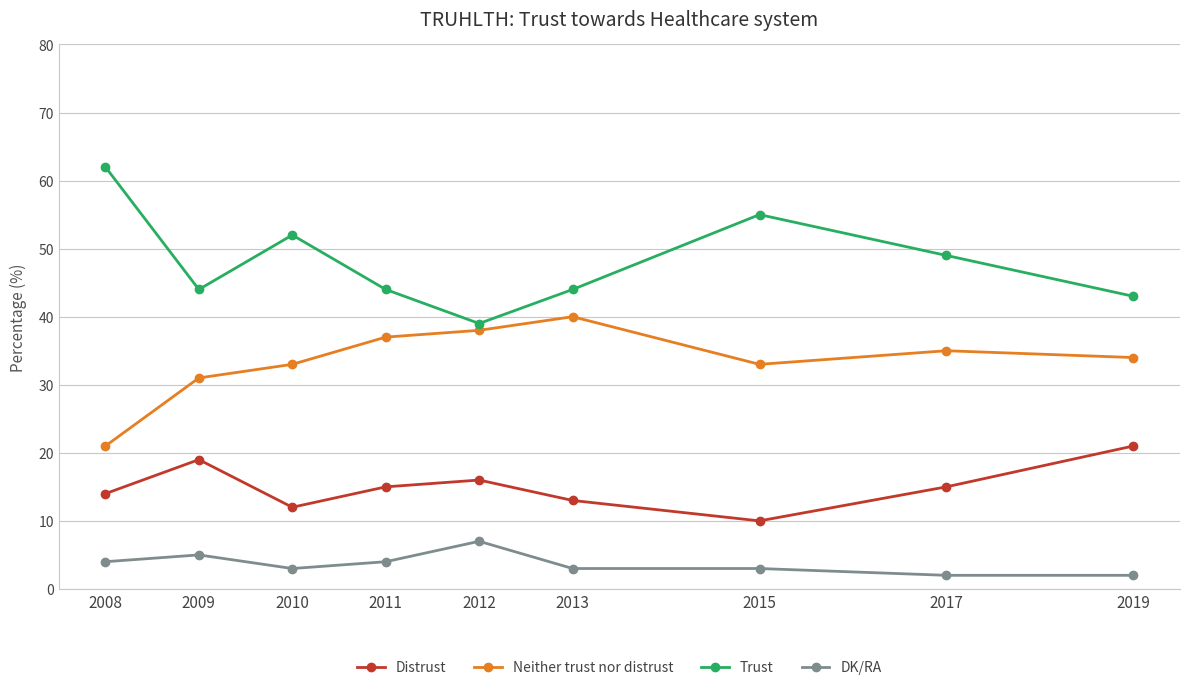

What is the spread (max minus min) of values at 2010?

49